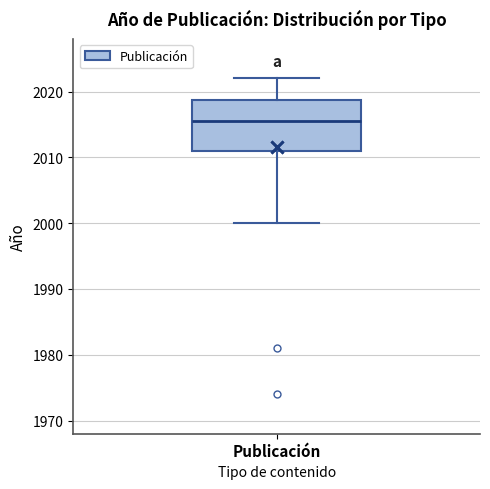

Where does the lower whisker of the box for Publicación end on the y-axis? The values are not printed on the chart, so give them approximately, as read against the axis.

2000